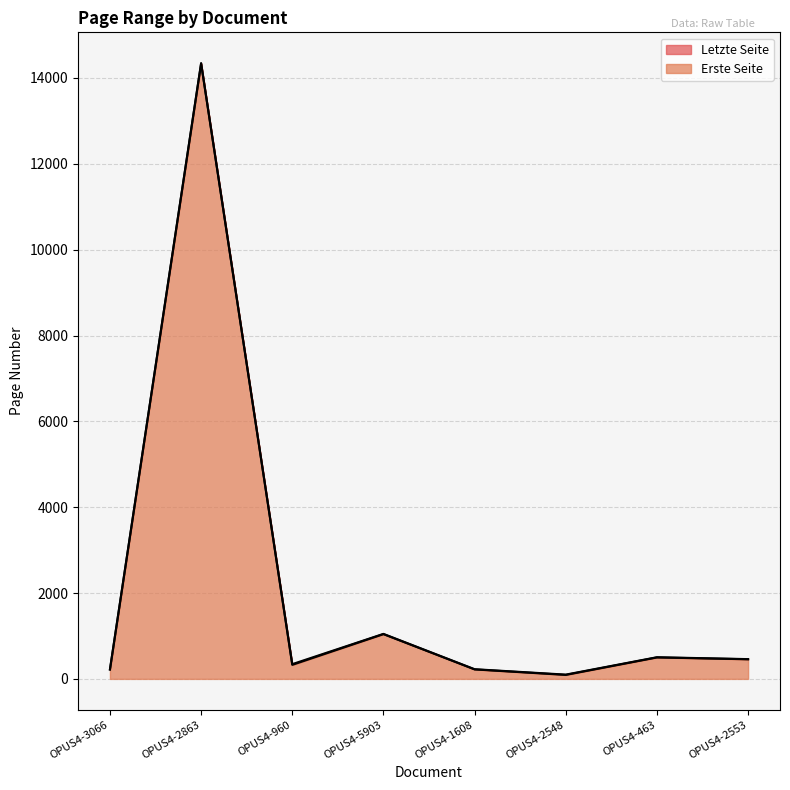

What is the value of the Erste Seite point at the 5th from the left?

221